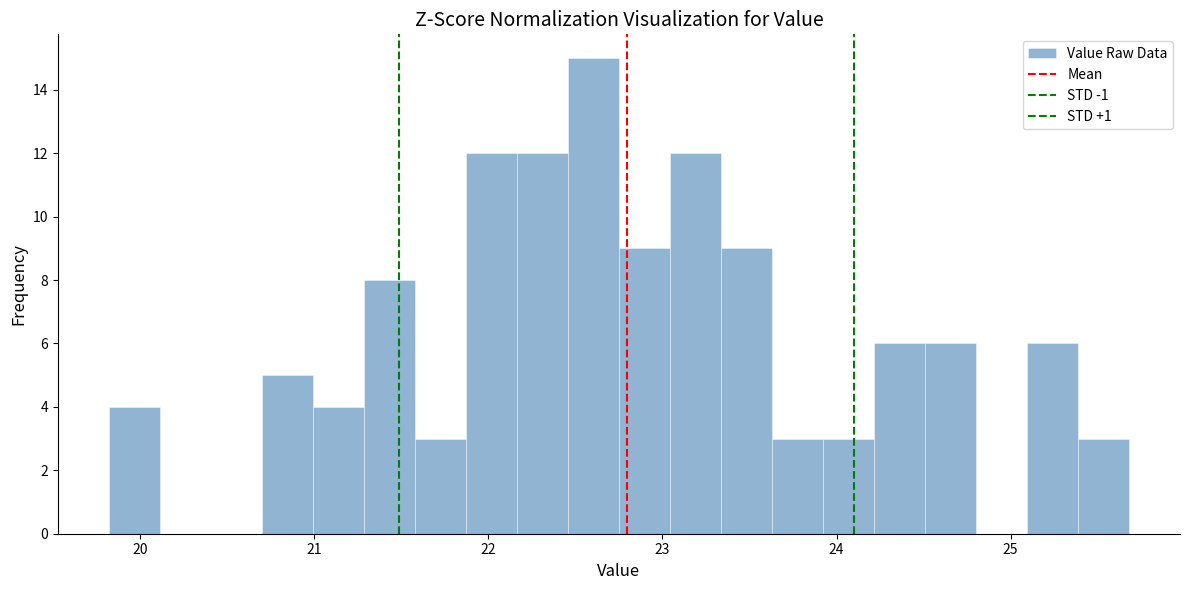

Around what value on the x-axis is the tallest bar? Give the approximate position of its centre, as read against the axis.

22.6